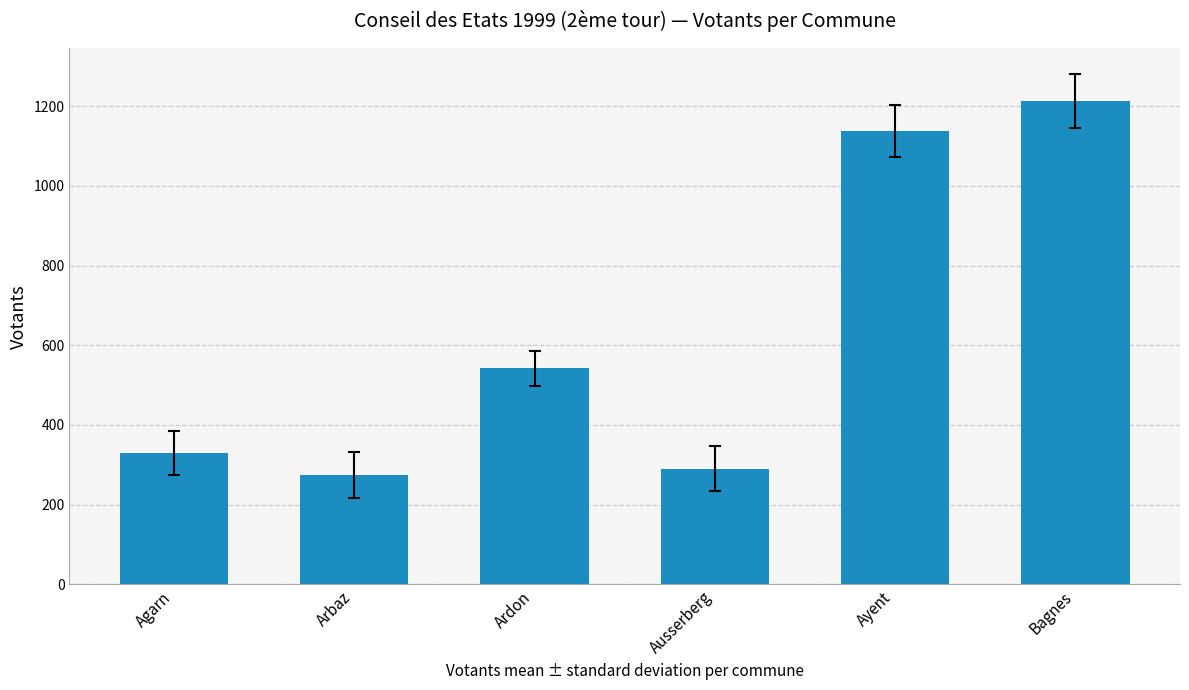

Does the chart contain any negative values?

No